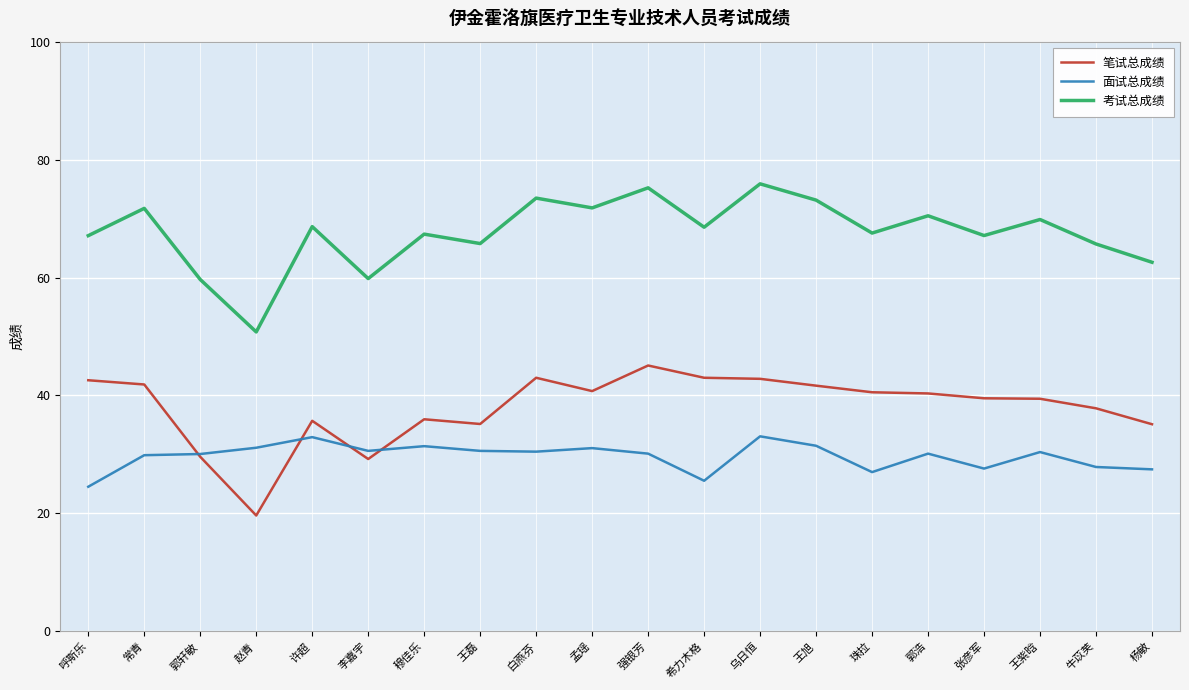

What position from the left is 常青?

2